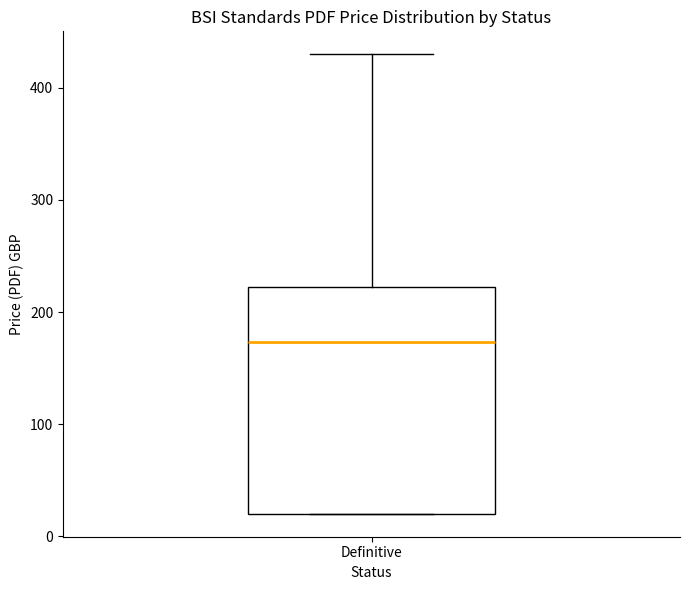

Where does the median line of the box for Definitive sit on the y-axis? The values are not printed on the chart, so give them approximately, as read against the axis.

170